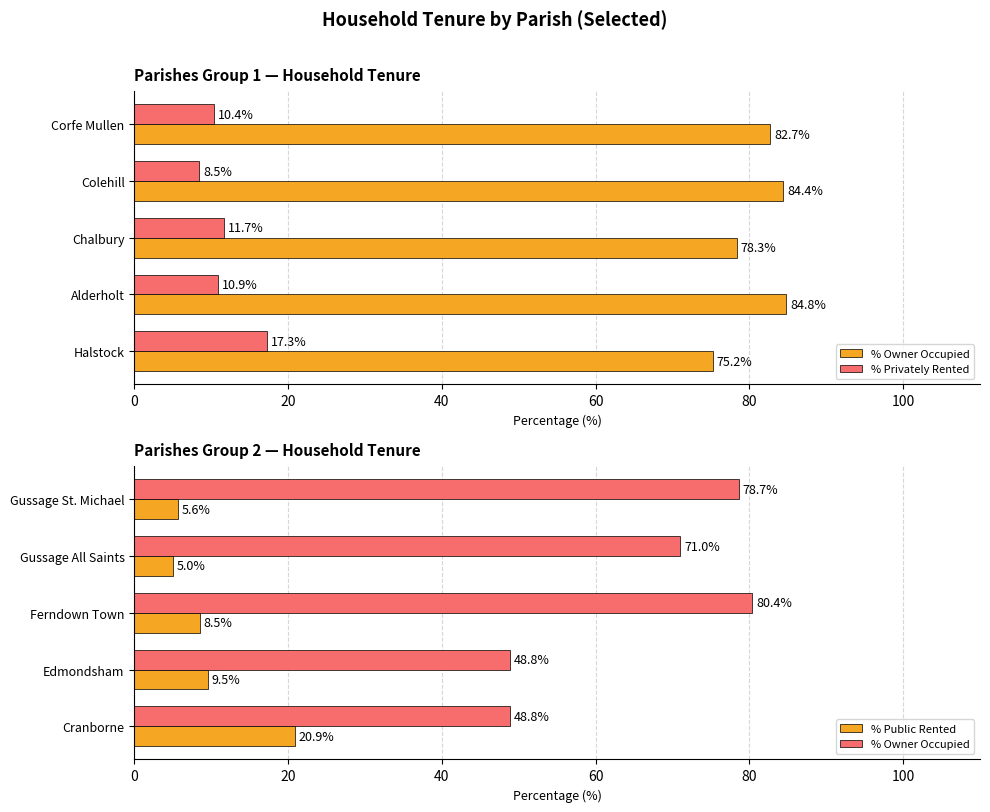

What is the sum of the % Owner Occupied values at Ferndown Town and Gussage All Saints?

151.4